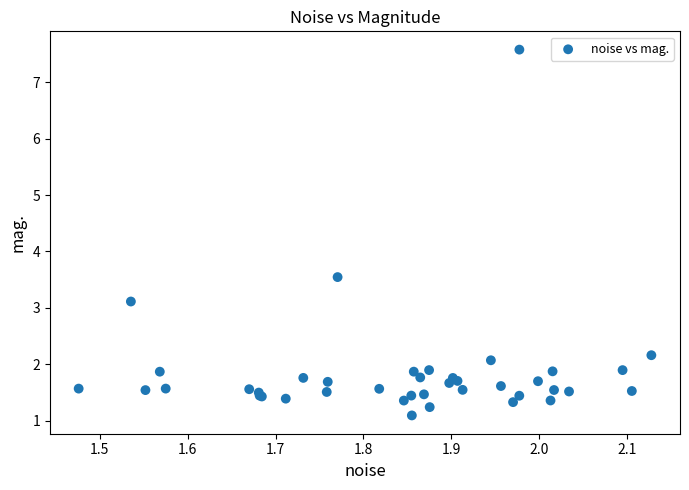

What Y value in the scatter plot is closest to 4?

3.5